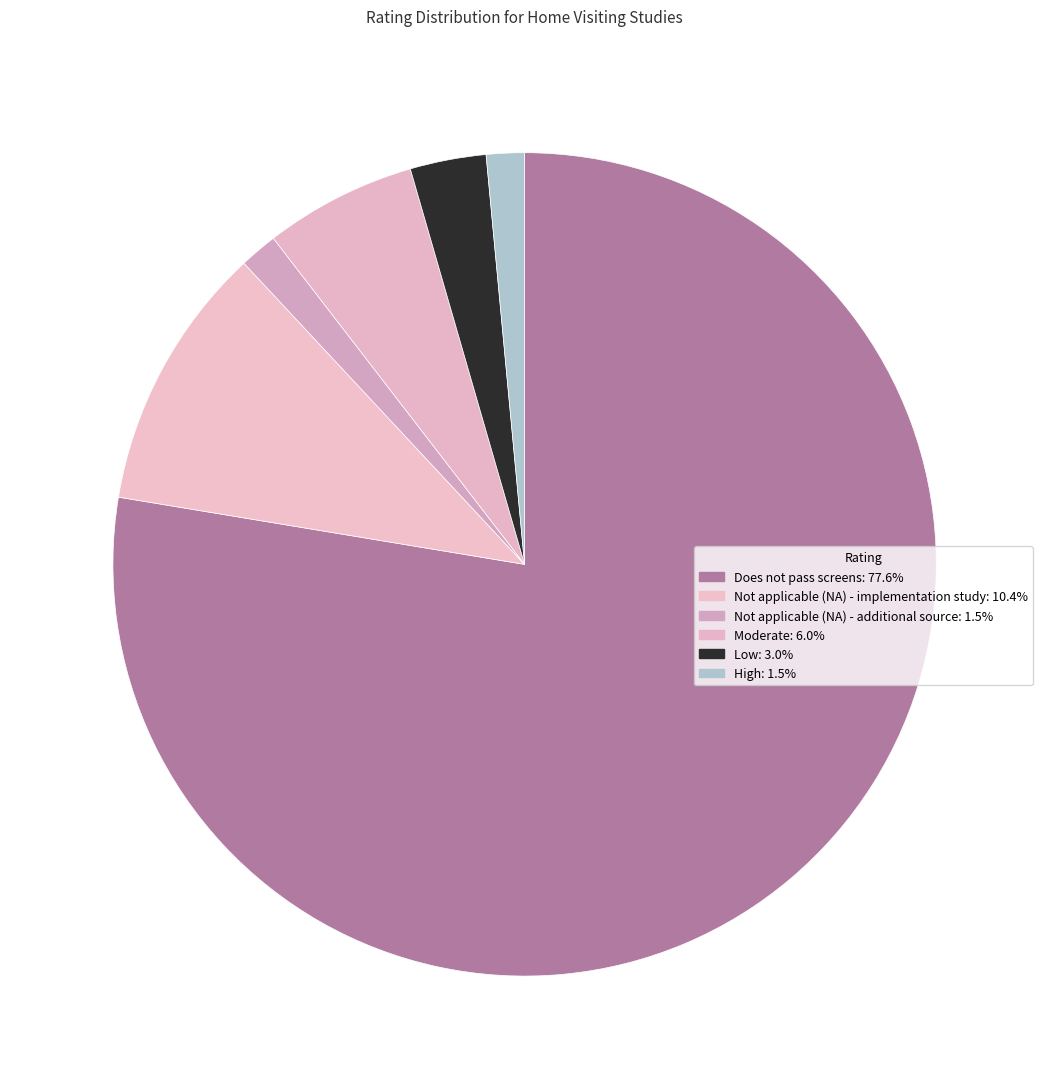

Count the number of slices in the pie.

6